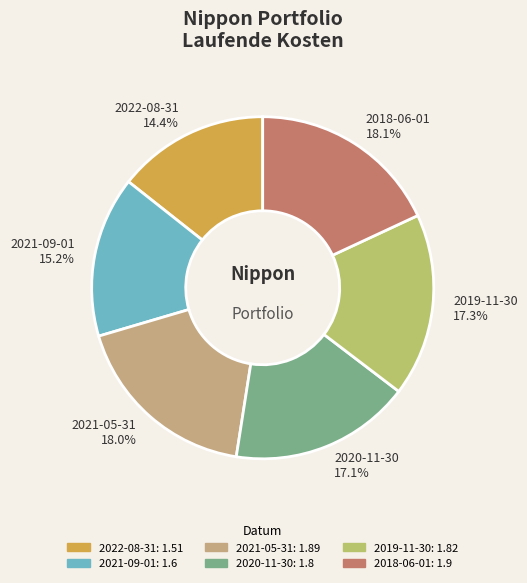

What percentage do 2021-09-01 and 2021-05-31 together represent?

33.2%